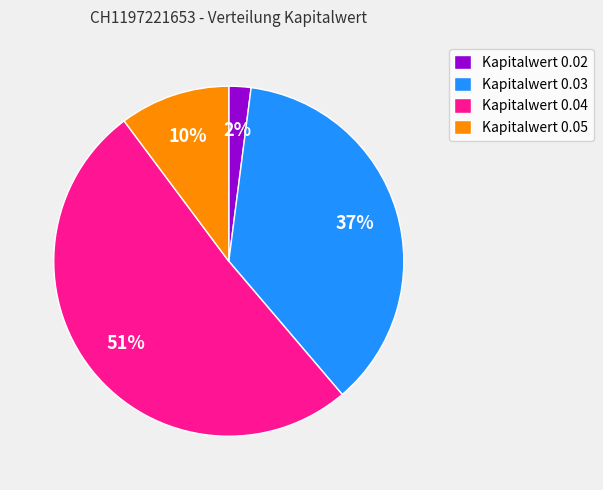

Which slice is the largest?

Kapitalwert 0.04